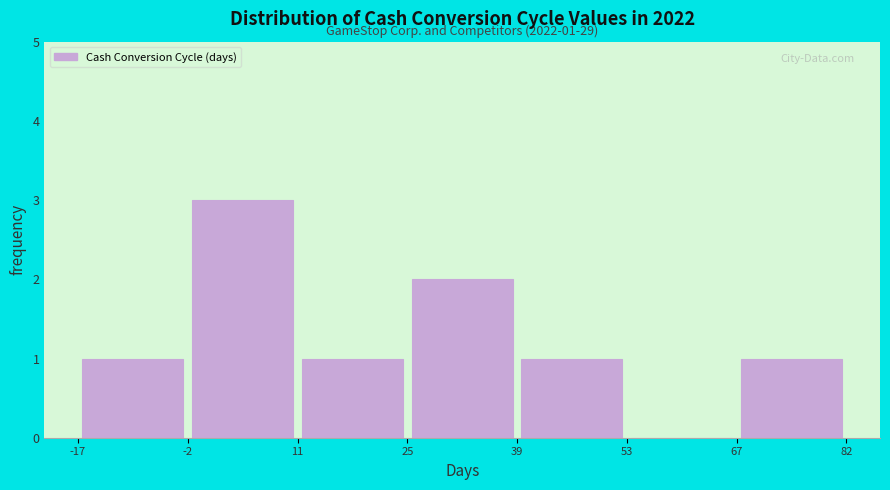

Which range on the x-axis has the tallest bar?

-2 to 11